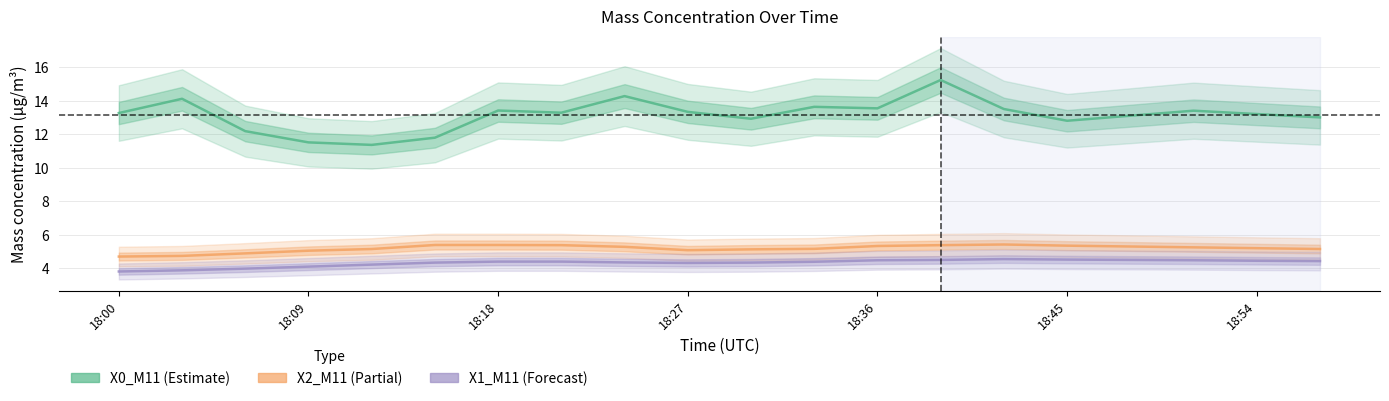

How many categories are shown in the chart?

20